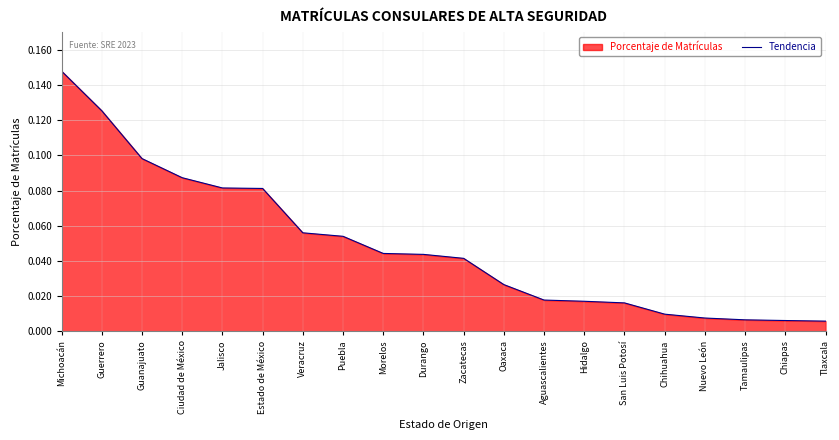

What position from the right is Nuevo León?

4